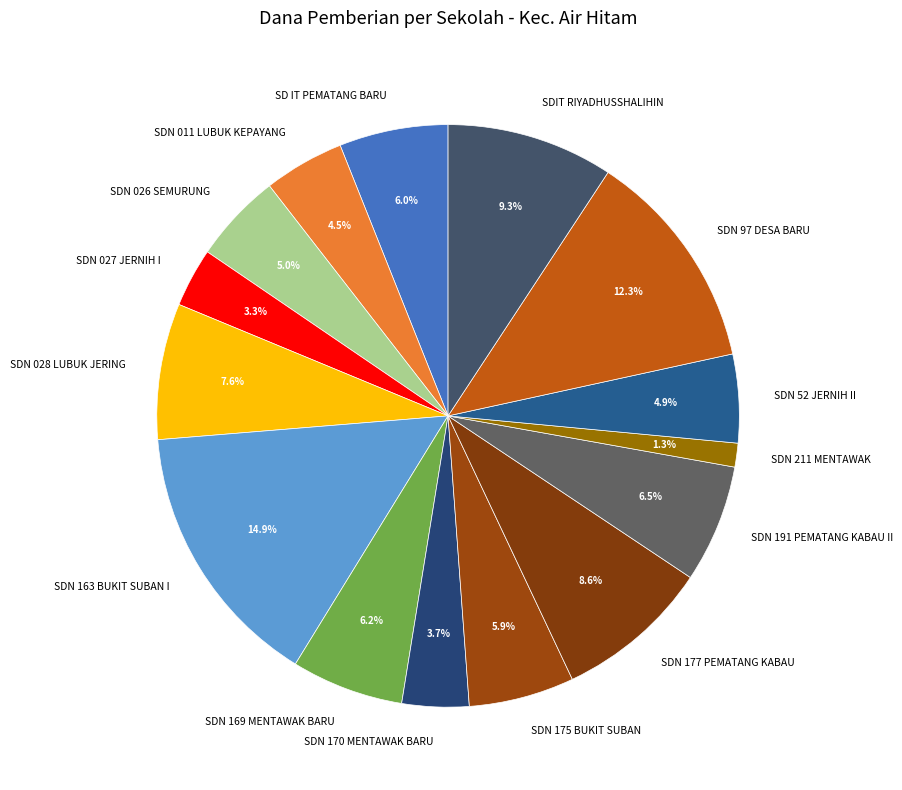

How many slices are in this pie chart?

15